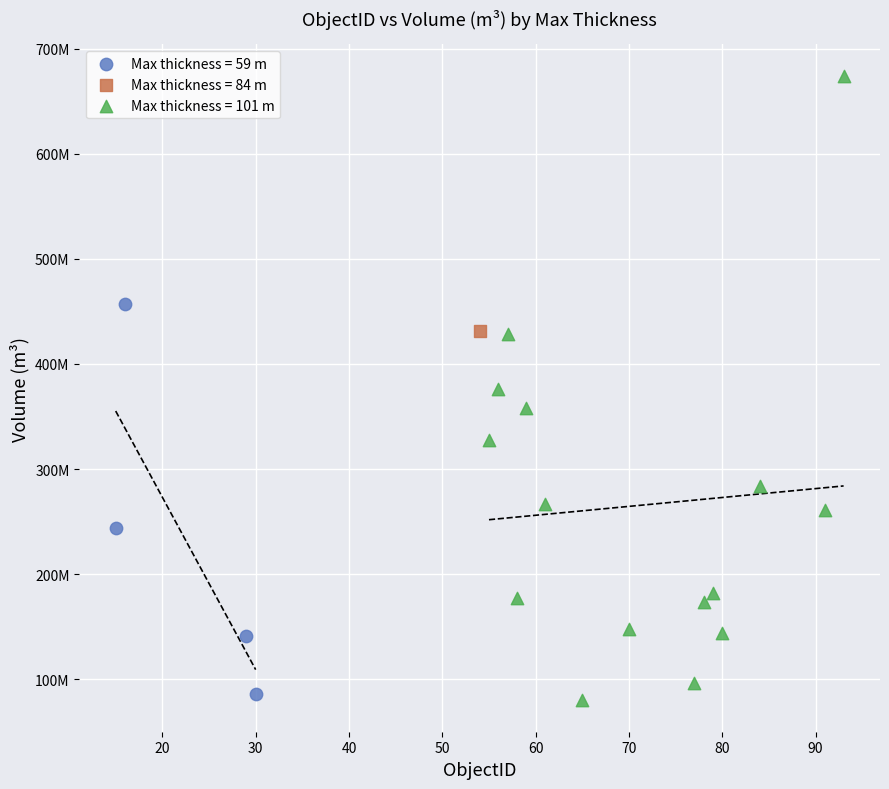

Which series reaches the maximum Y coordinate?

Max thickness = 101 m